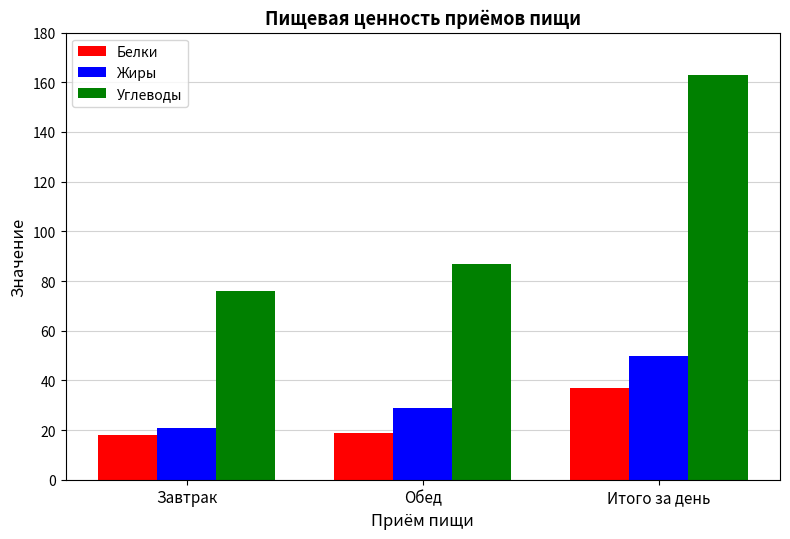

At which category is the sum across all series the highest?

Итого за день